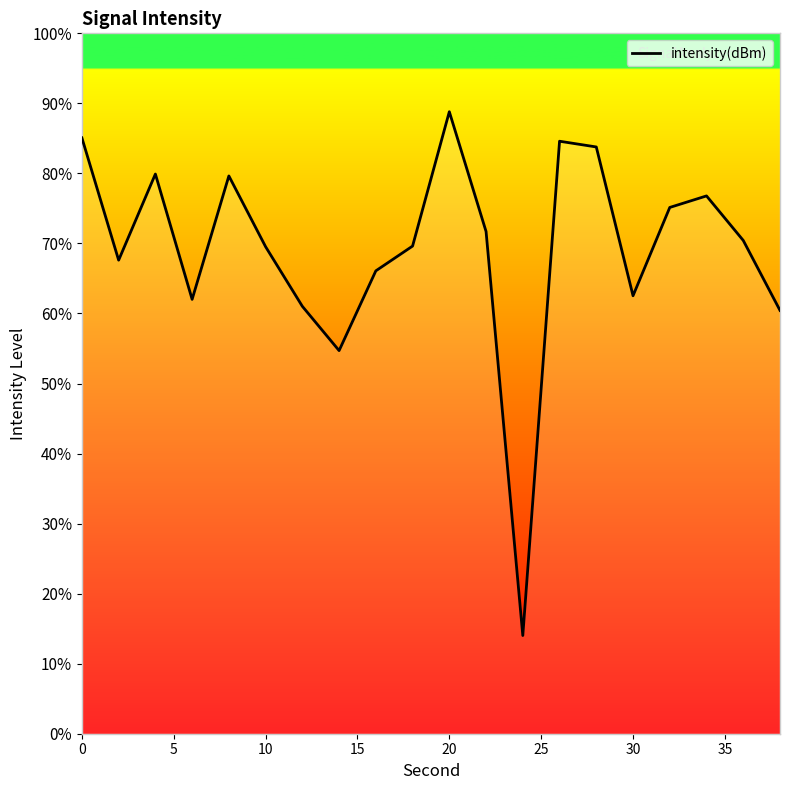

What is the smallest value displayed?

14.0